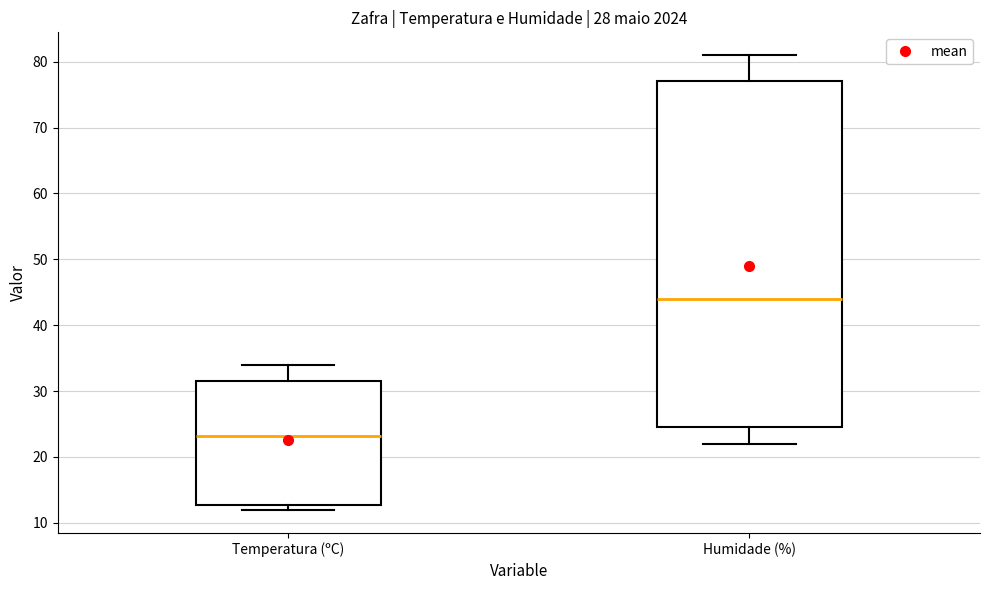

Reading left to right, transcribe this box plot: for each box, give where its median line is, the range the box spans, and where its two whiskers end, as read against the y-axis. The values are not printed on the chart, so give them approximately, as read against the axis.

Temperatura (ºC): median 23, box 13 to 32, whiskers 12 to 34
Humidade (%): median 44, box 25 to 77, whiskers 22 to 81